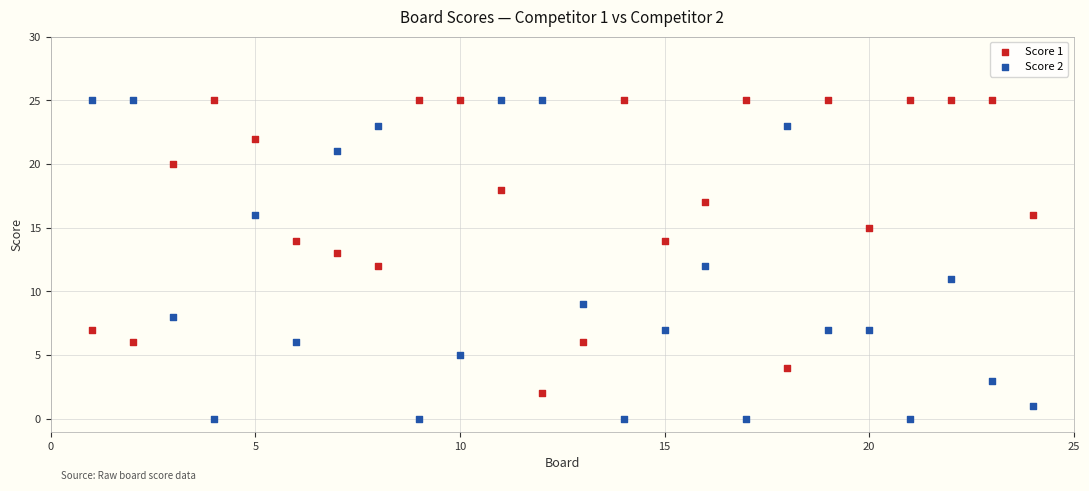

Which series has the largest Y range (max minus min)?

Score 2